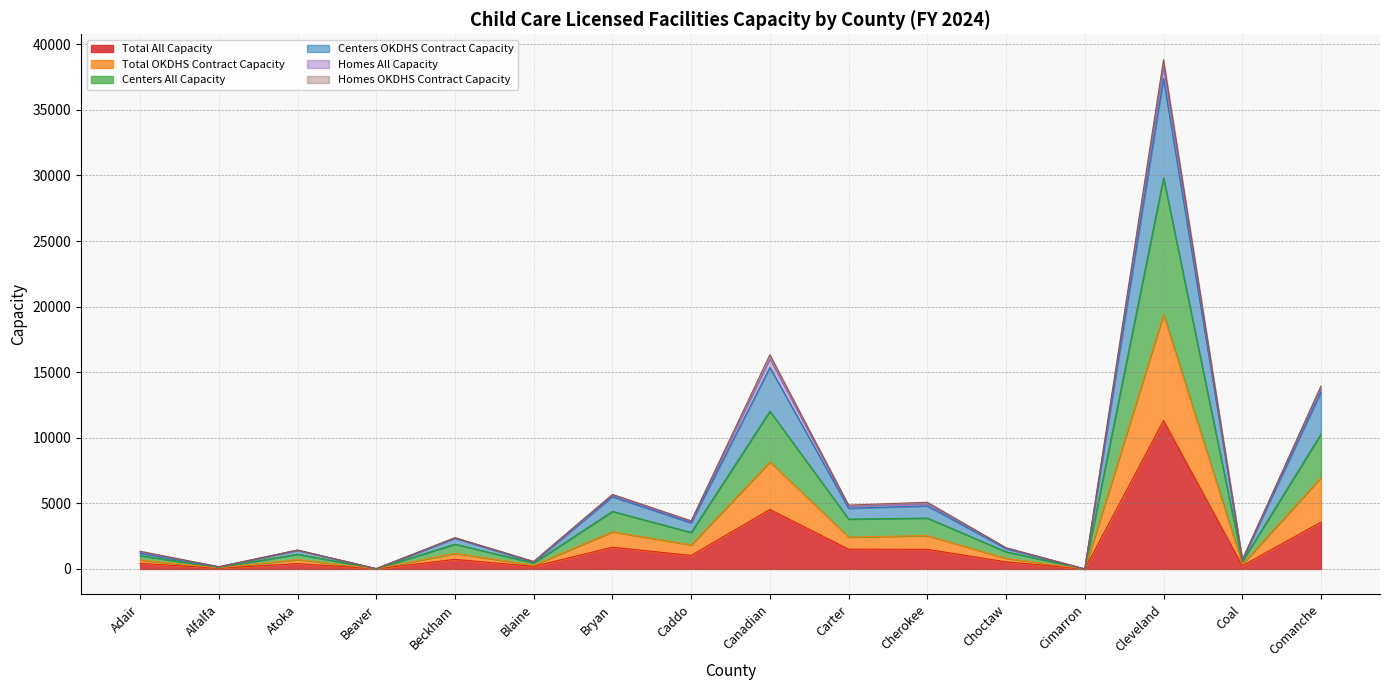

True or false: Total All Capacity has a value of 1495 at Cherokee.

True